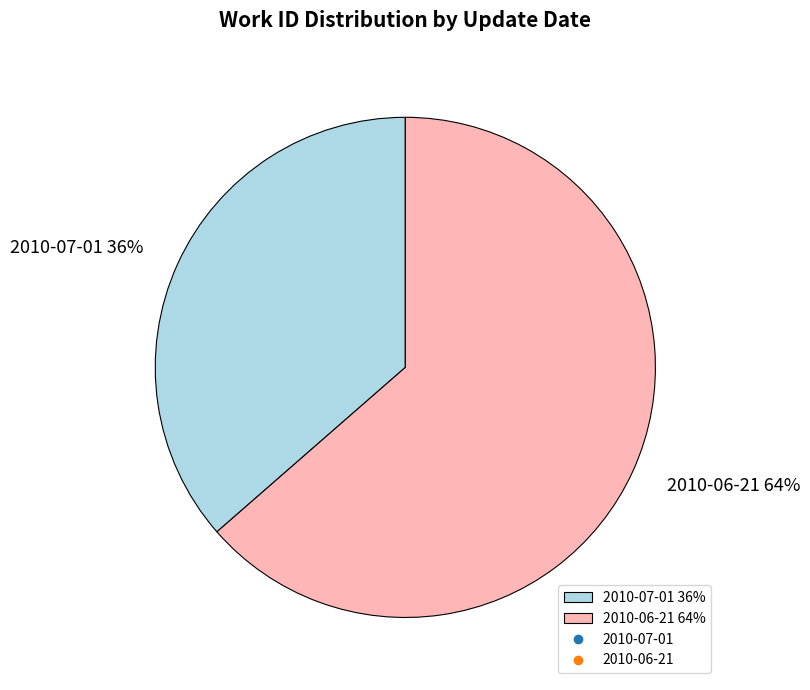

Does 2010-07-01 account for over 50% of the chart?

No